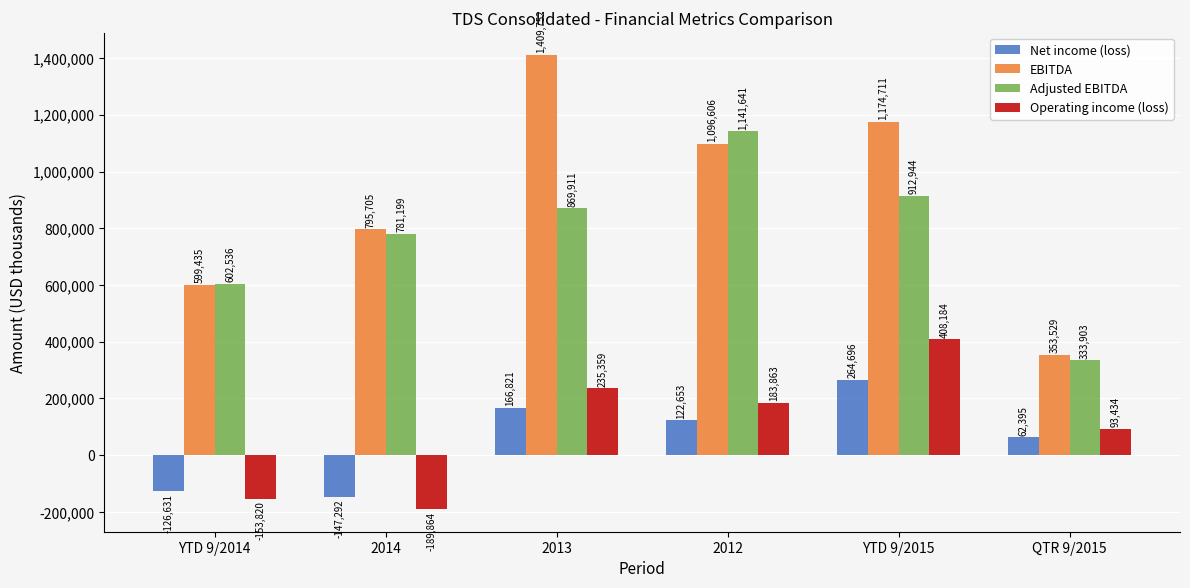

The Adjusted EBITDA series shows 912944 at YTD 9/2015. True or false?

True